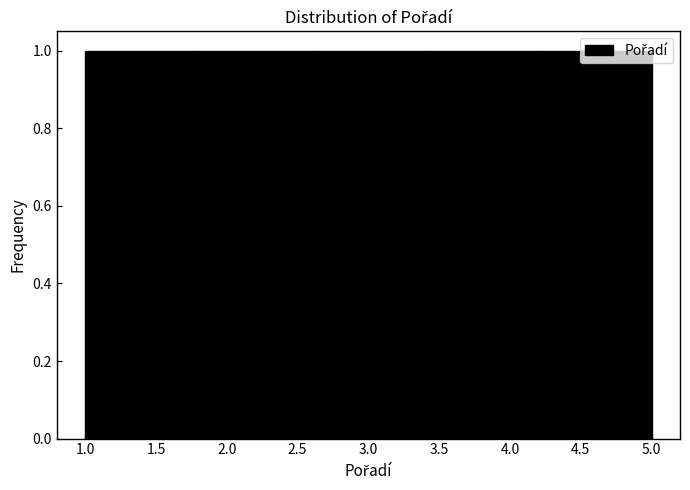

How tall is the bar that spans 2.6 to 3.4 on the x-axis? The values are not printed on the chart, so give them approximately, as read against the axis.

1